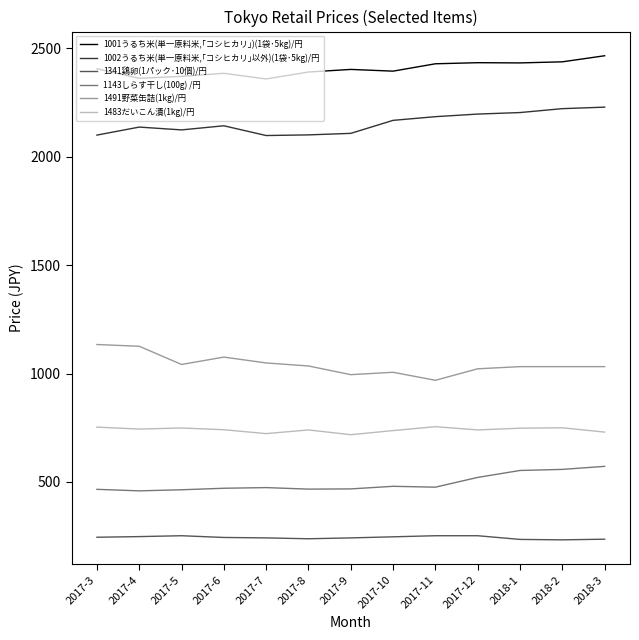

What is the highest value of the 1341鶏卵(1パック･10個)/円 series?

252